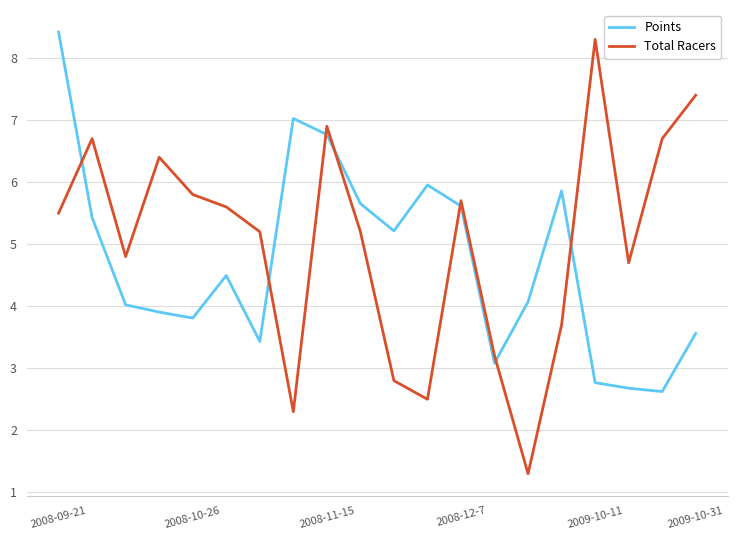

After their last crossing, which series has the higher values: Total Racers or Points?

Total Racers